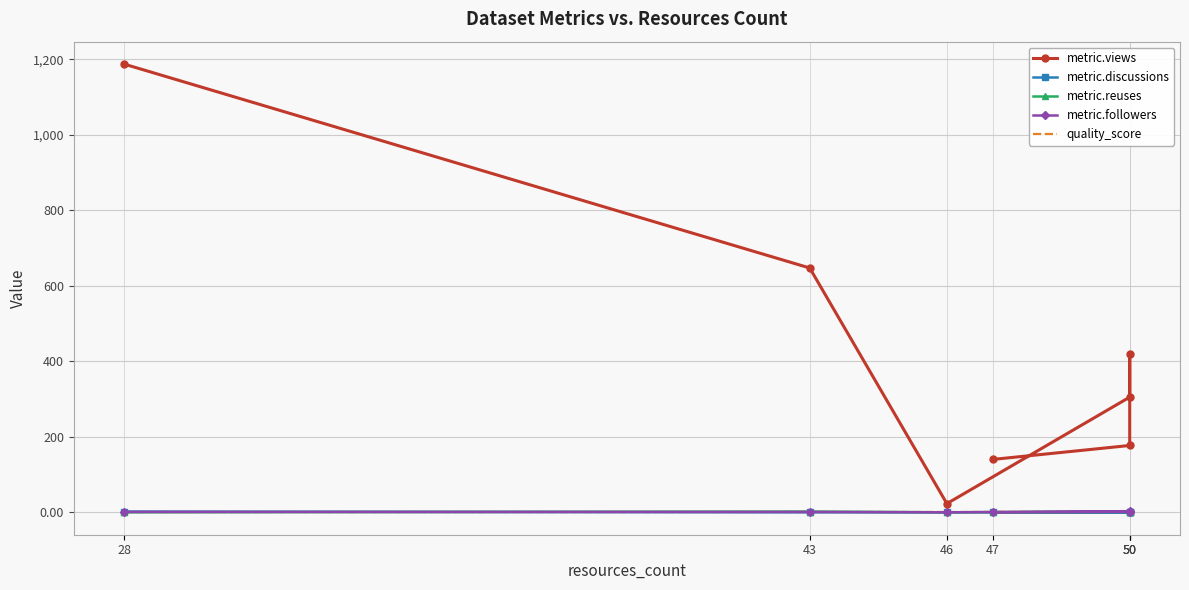

What is the average value of the metric.discussions series?

0.4